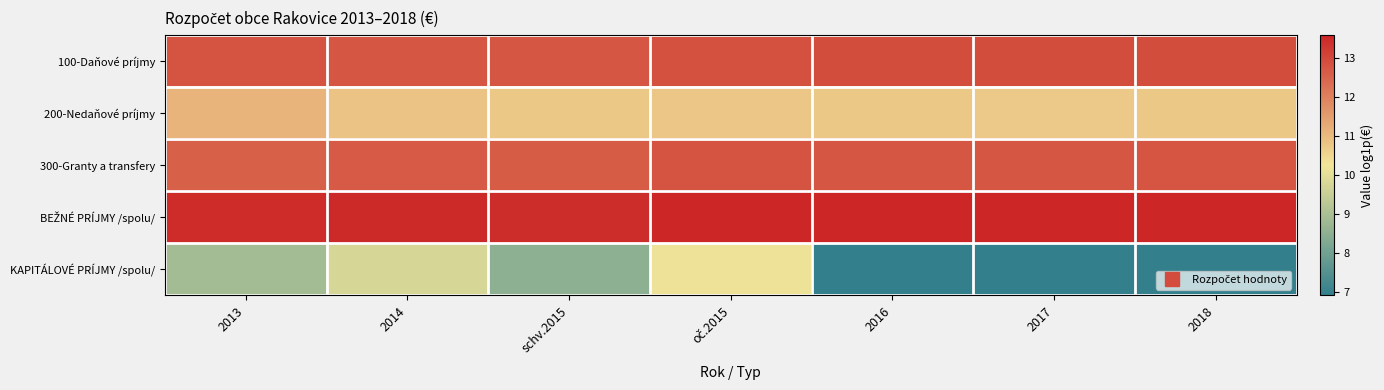

Which has a higher value, 2018 or schv.2015?

2018